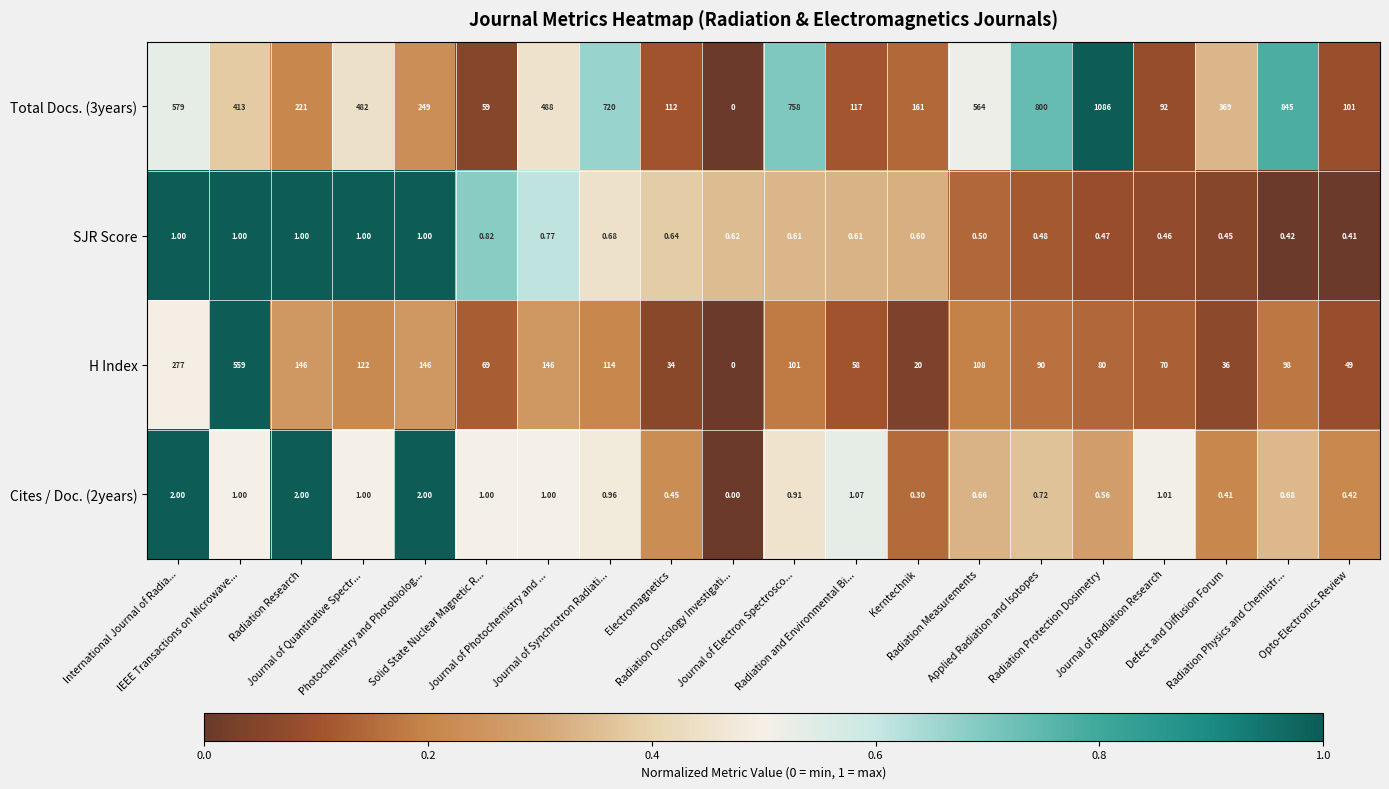

At how many categories does at least one series exceed 0?

20